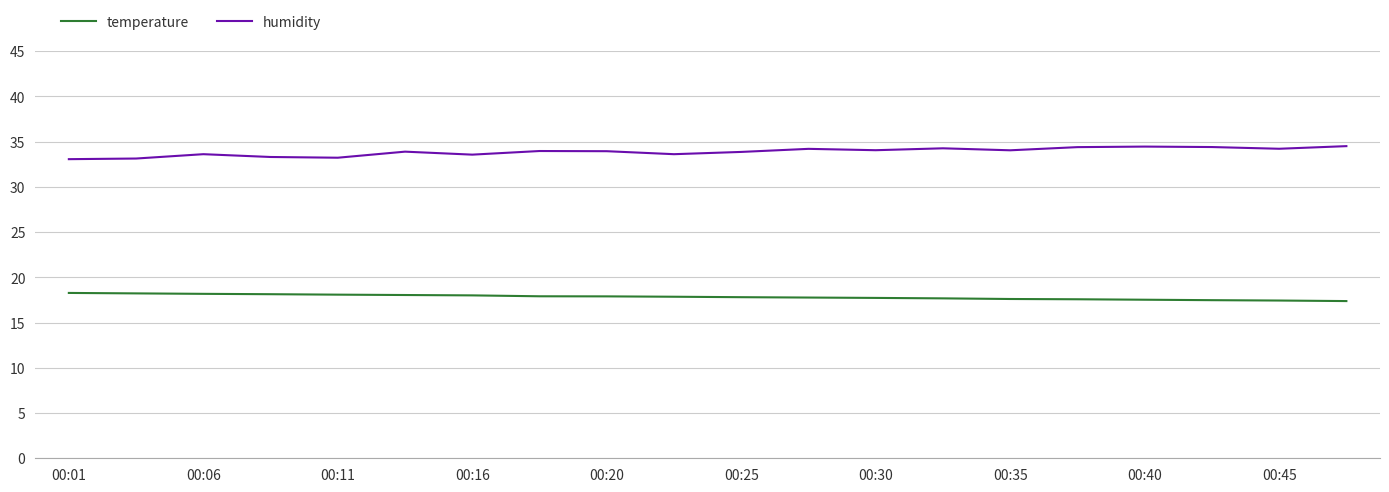

True or false: humidity and temperature intersect in this chart.

False